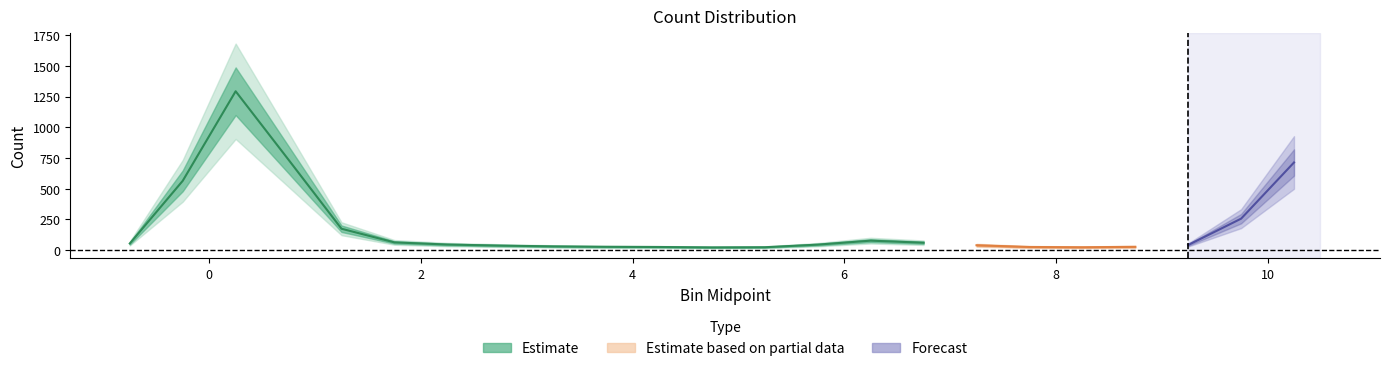

Between 9.25 and 3.75, which is larger?

3.75